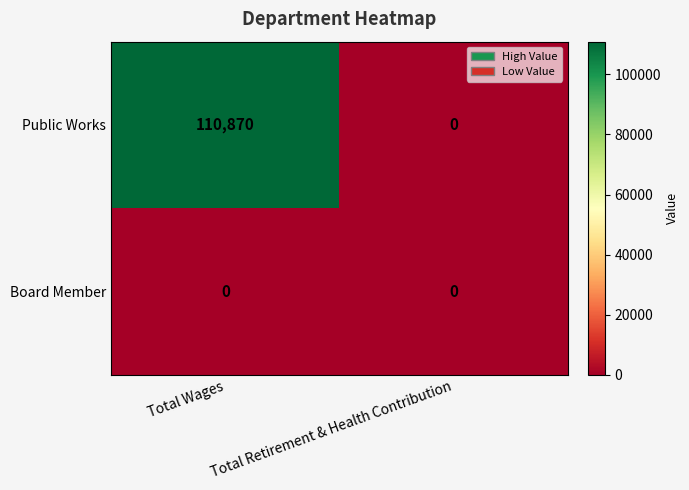

What is the maximum value shown in the chart?

110870